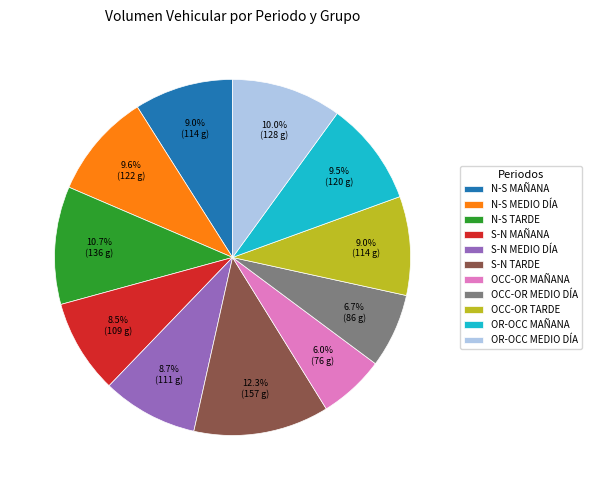

Which slice is the largest?

S-N TARDE